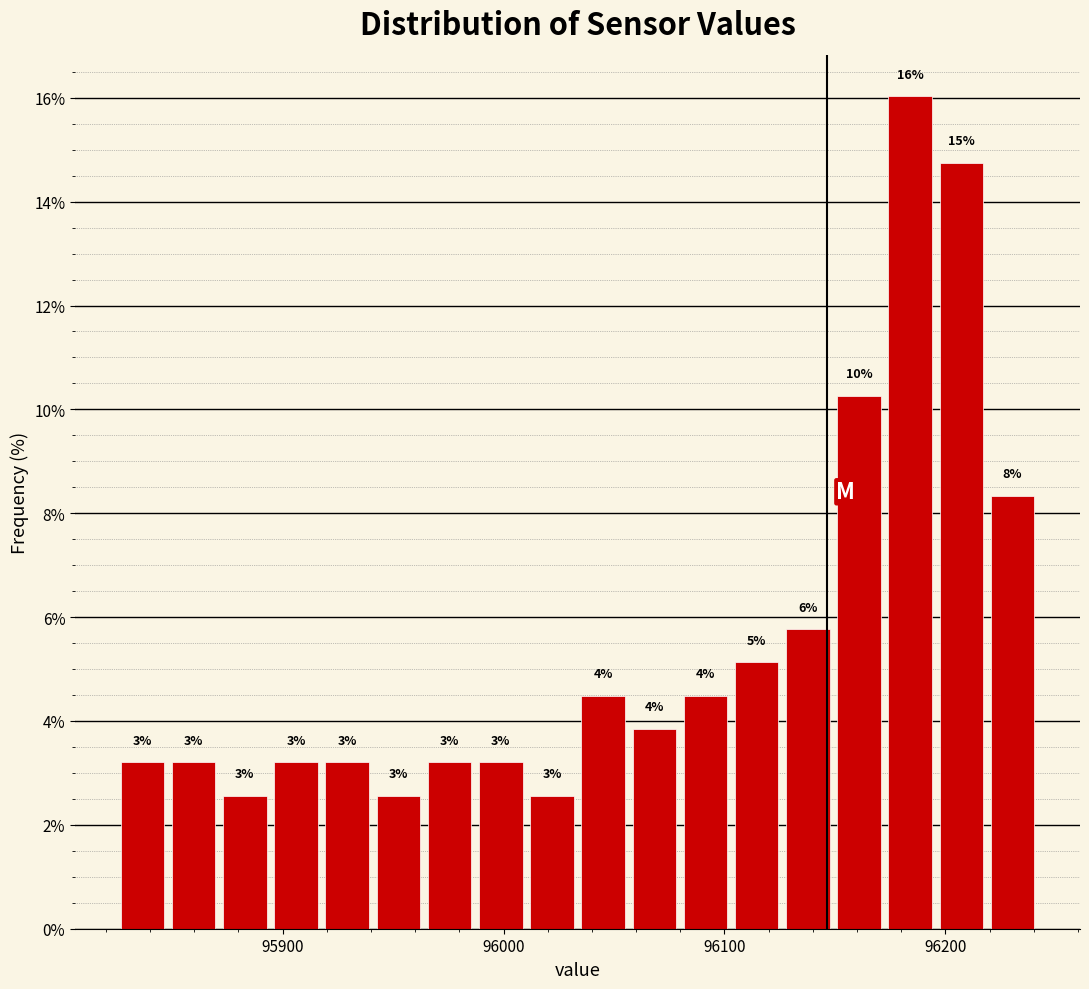

Around what value on the x-axis is the tallest bar? Give the approximate position of its centre, as read against the axis.

96180